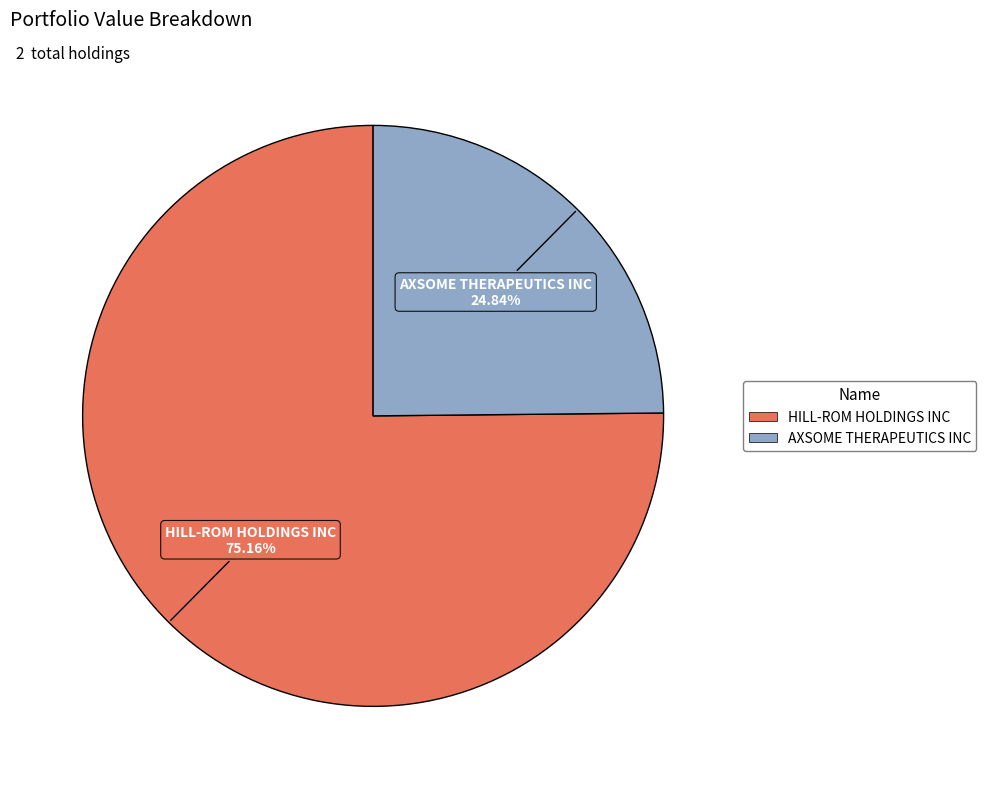

To the nearest percent, what is the combined percentage of HILL-ROM HOLDINGS INC and AXSOME THERAPEUTICS INC?

100%